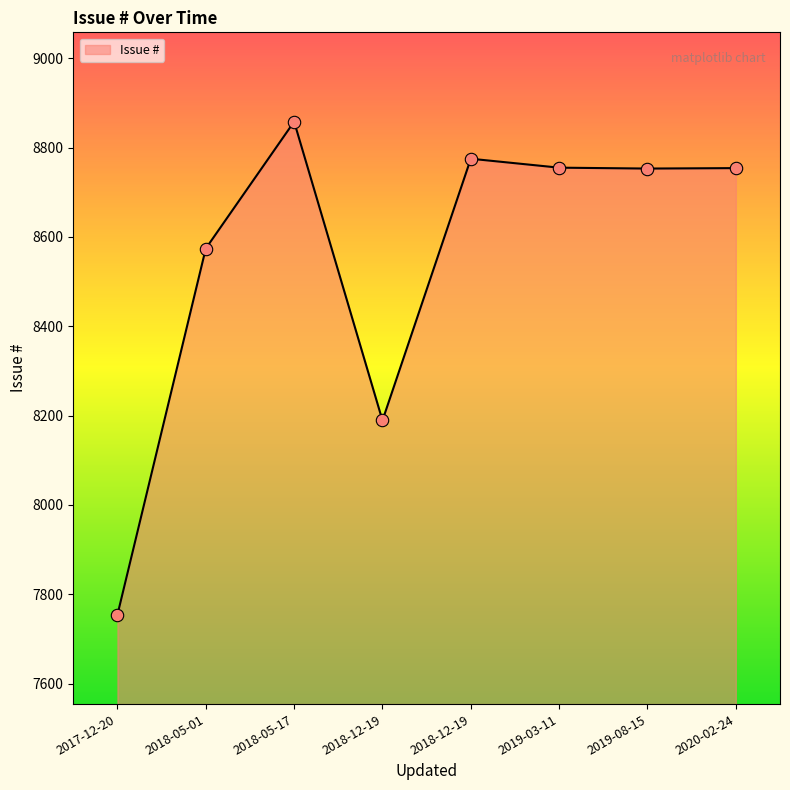

How many series are shown in this chart?

1